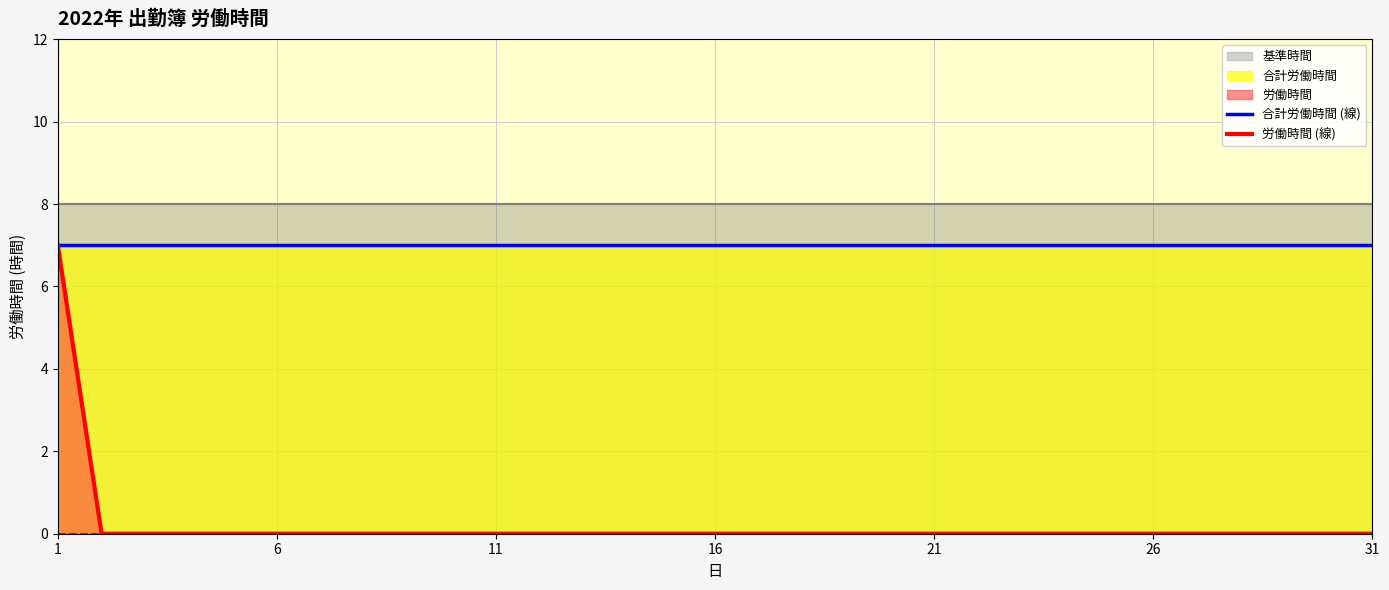

Does the chart have visible grid lines?

Yes